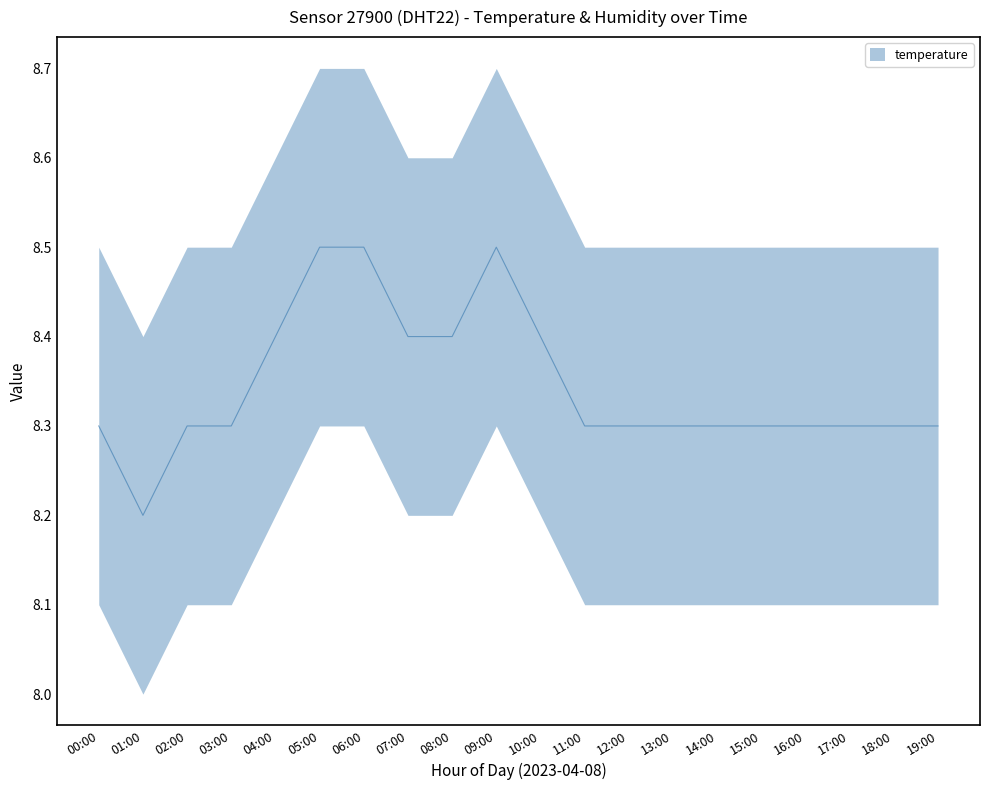

Which category has the highest value across all series?

05:00